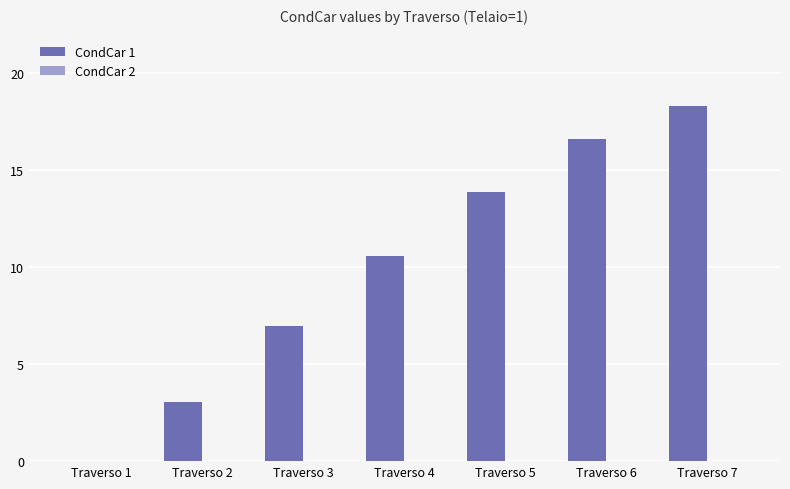

What is the sum of all CondCar 1 values?

69.4